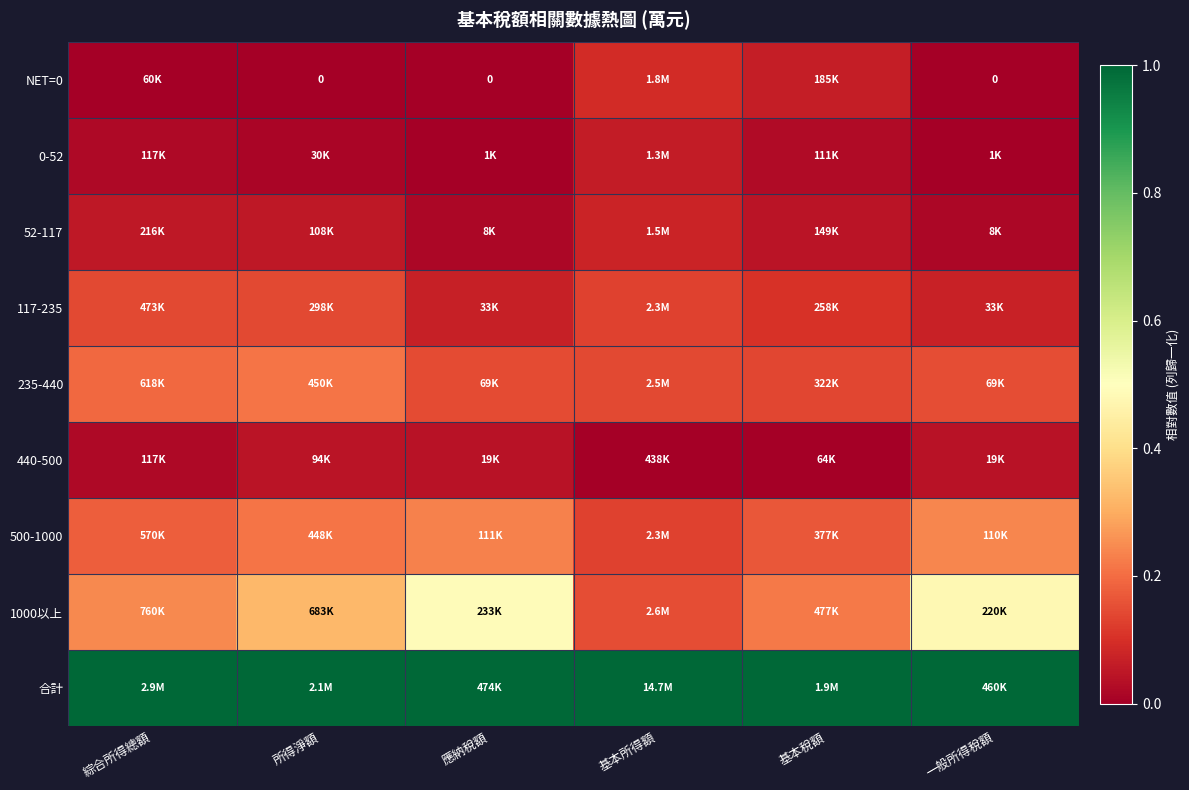

Between 應納稅額 and 基本稅額, which series saw the biggest shift?

1000以上